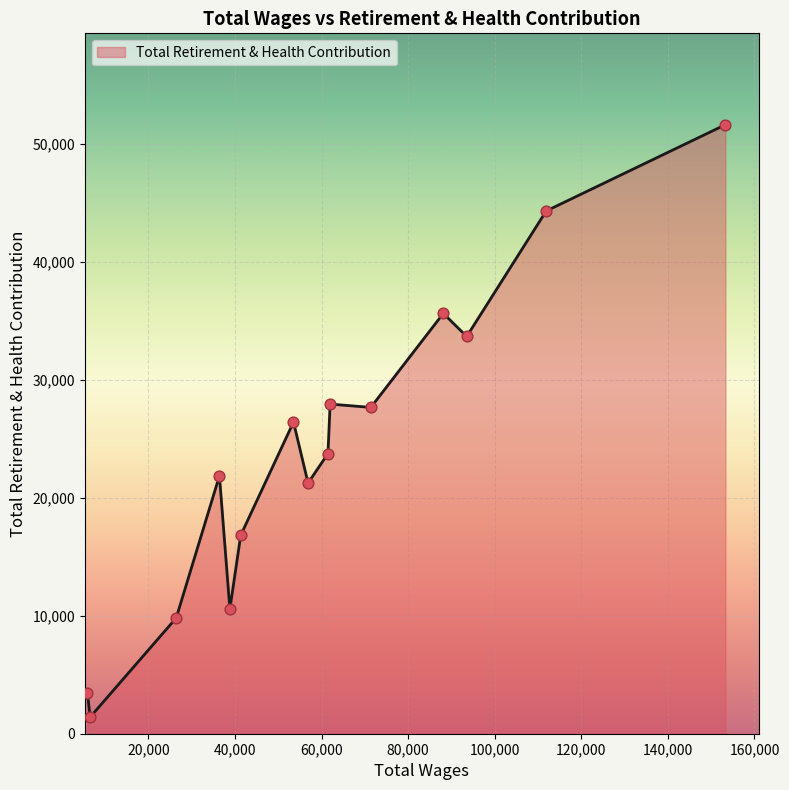

What is the difference between the maximum and minimum values?

50211